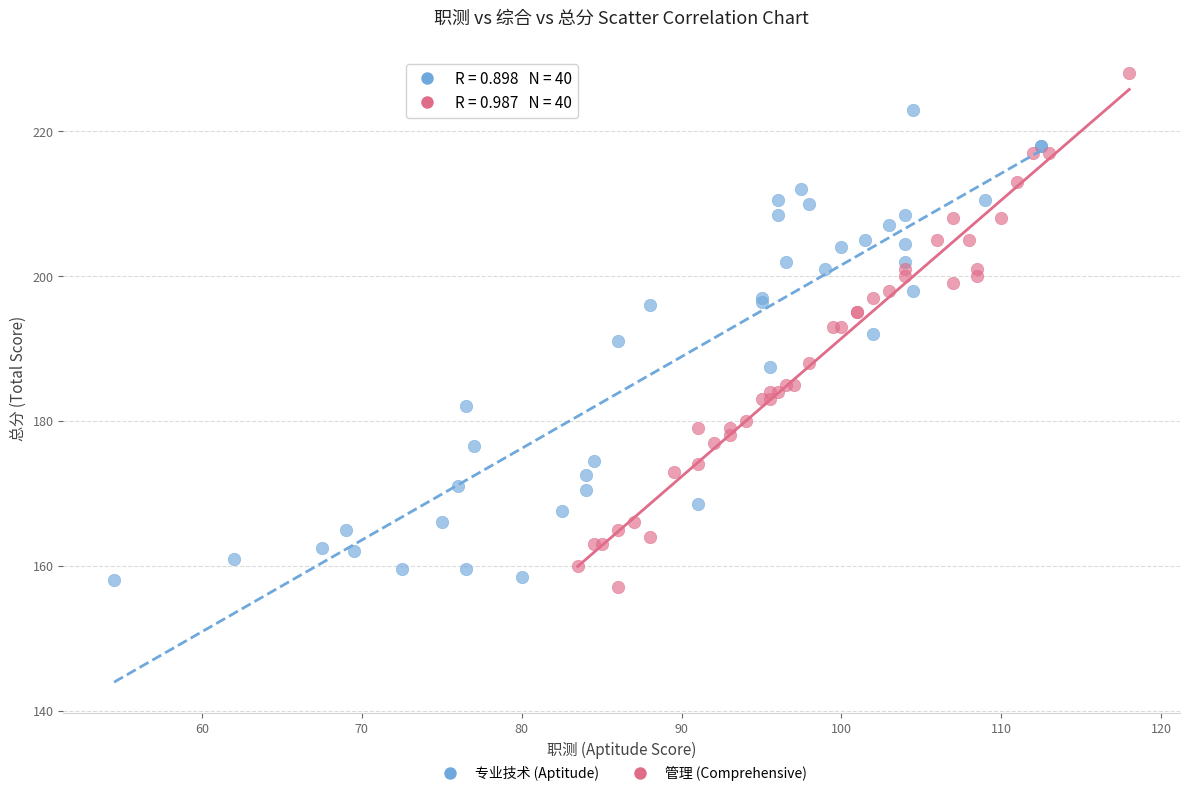

Which series contains the lowest Y value?

管理 (Comprehensive)